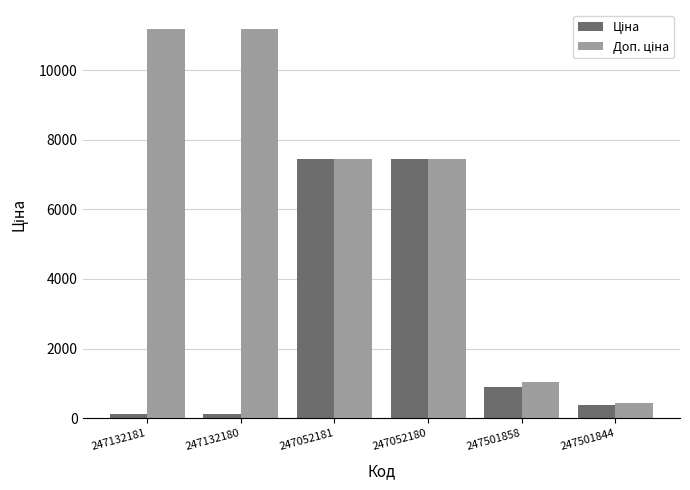

What is the label of the 4th bar from the right?

247052181